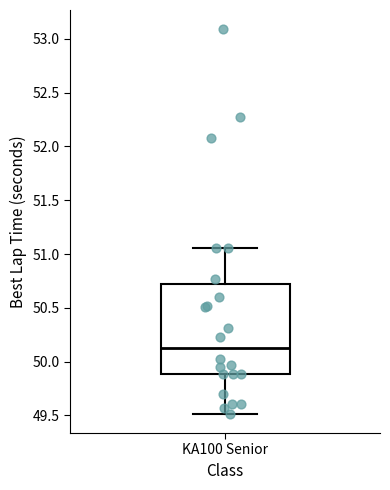

Transcribe this box plot: give where the median line is, the range the box spans, and where the two whiskers end, as read against the y-axis. The values are not printed on the chart, so give them approximately, as read against the axis.

median 50.15, box 49.90 to 50.70, whiskers 49.50 to 51.05